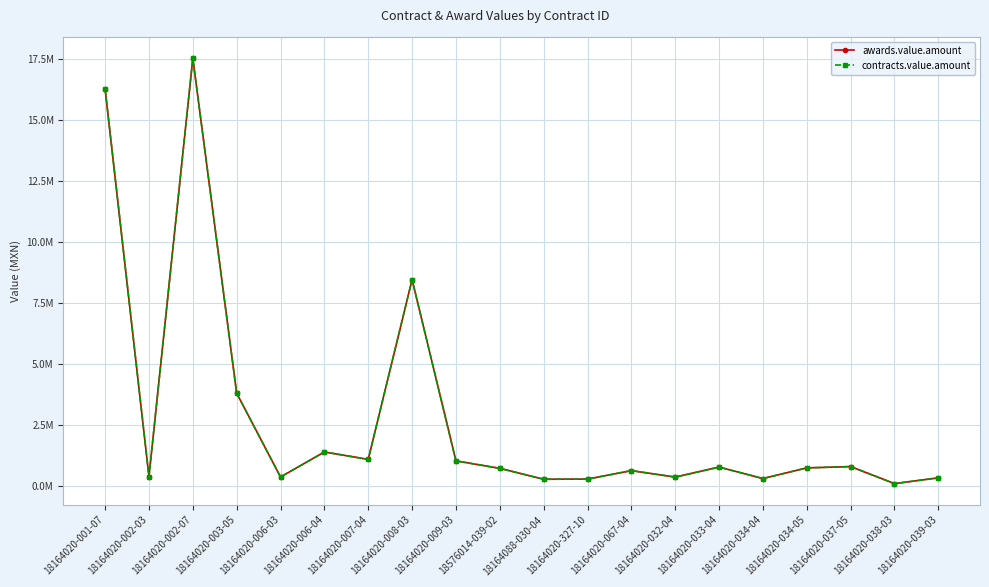

Which category has the lowest value in the contracts.value.amount series?

18164020-038-03